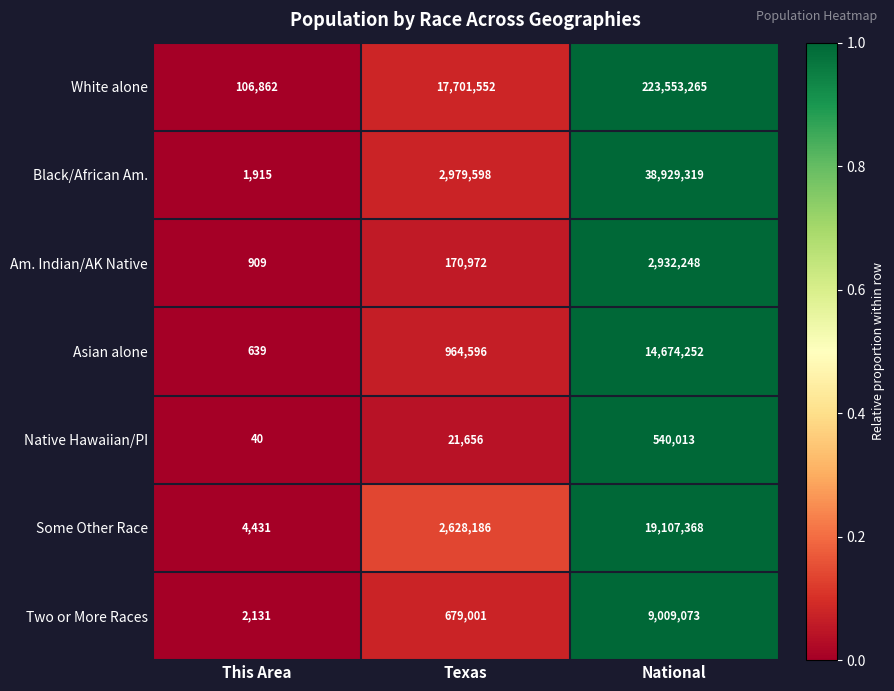

Reading right to left, extract all data points from this chart.

White alone: National=223553265	Texas=17701552	This Area=106862
Black/African Am.: National=38929319	Texas=2979598	This Area=1915
Am. Indian/AK Native: National=2932248	Texas=170972	This Area=909
Asian alone: National=14674252	Texas=964596	This Area=639
Native Hawaiian/PI: National=540013	Texas=21656	This Area=40
Some Other Race: National=19107368	Texas=2628186	This Area=4431
Two or More Races: National=9009073	Texas=679001	This Area=2131